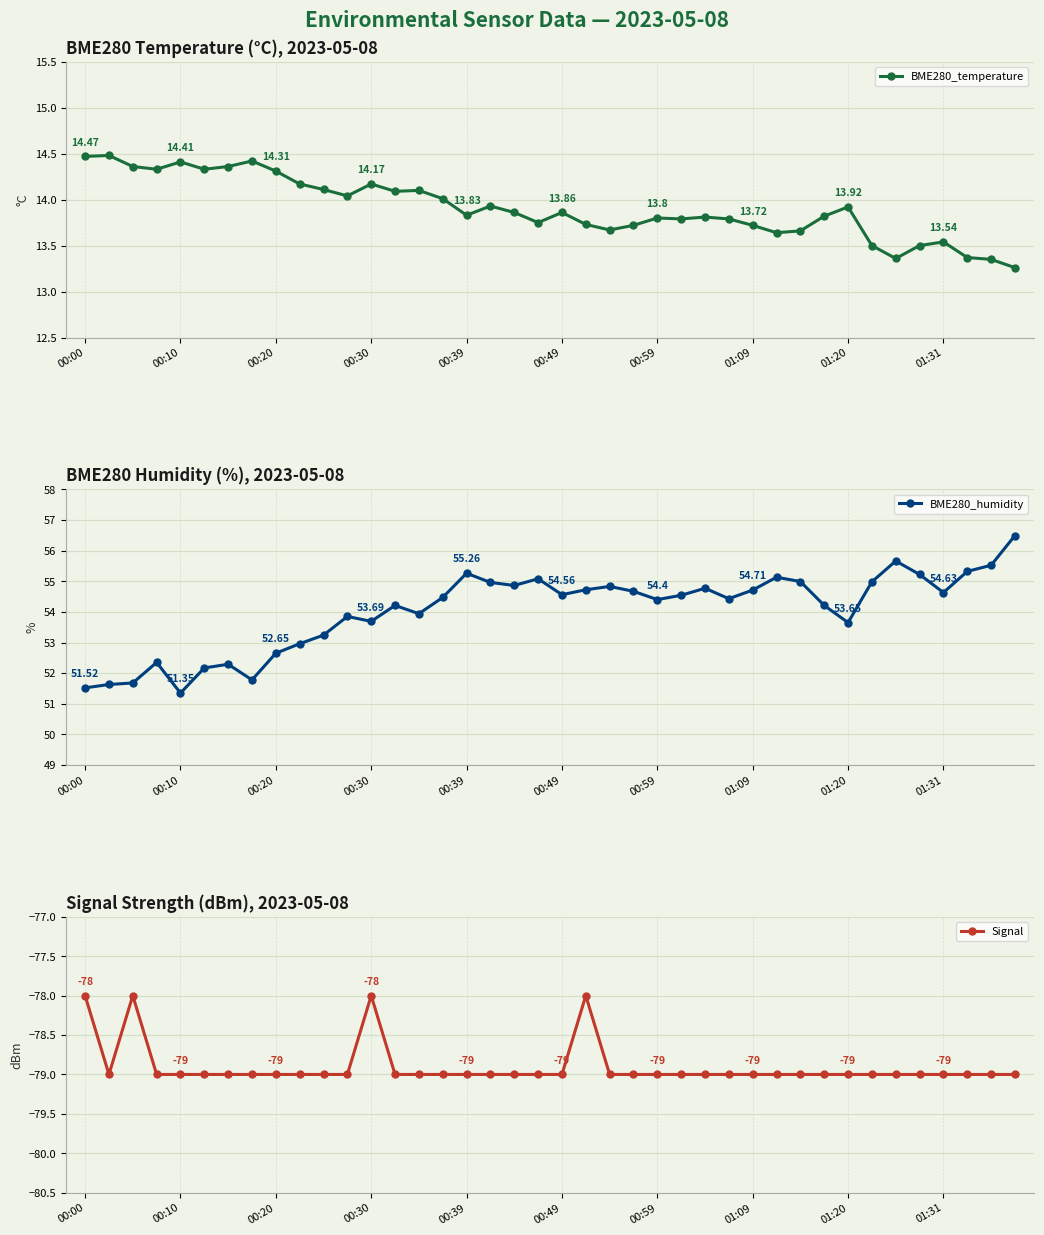

Rank the series by their maximum value, from lowest to highest.

Signal, BME280_temperature, BME280_humidity